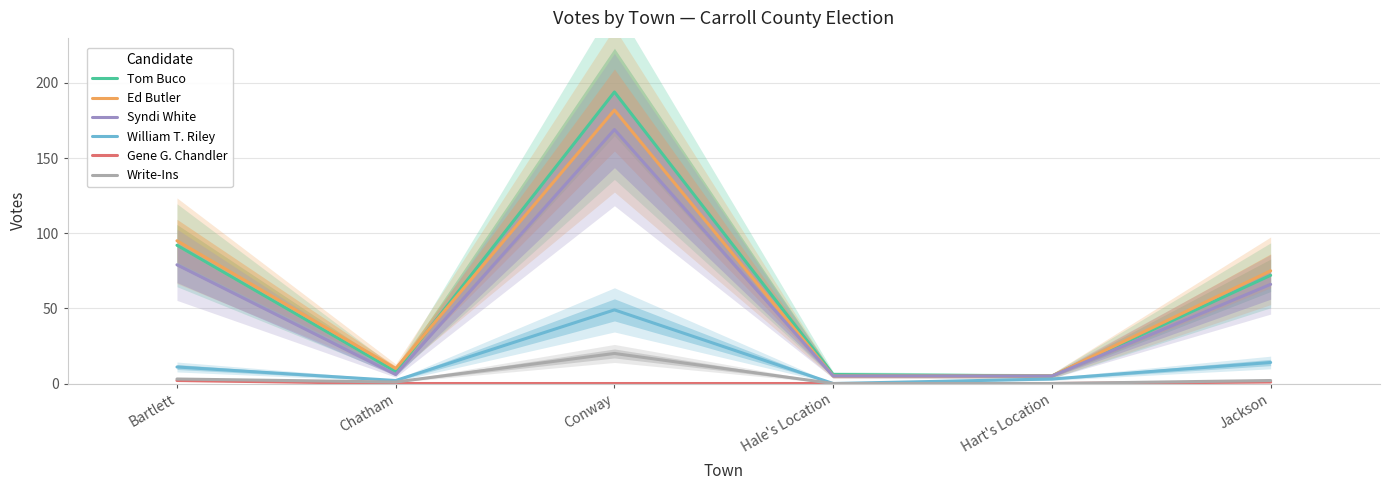

True or false: Write-Ins and William T. Riley cross at least once.

False